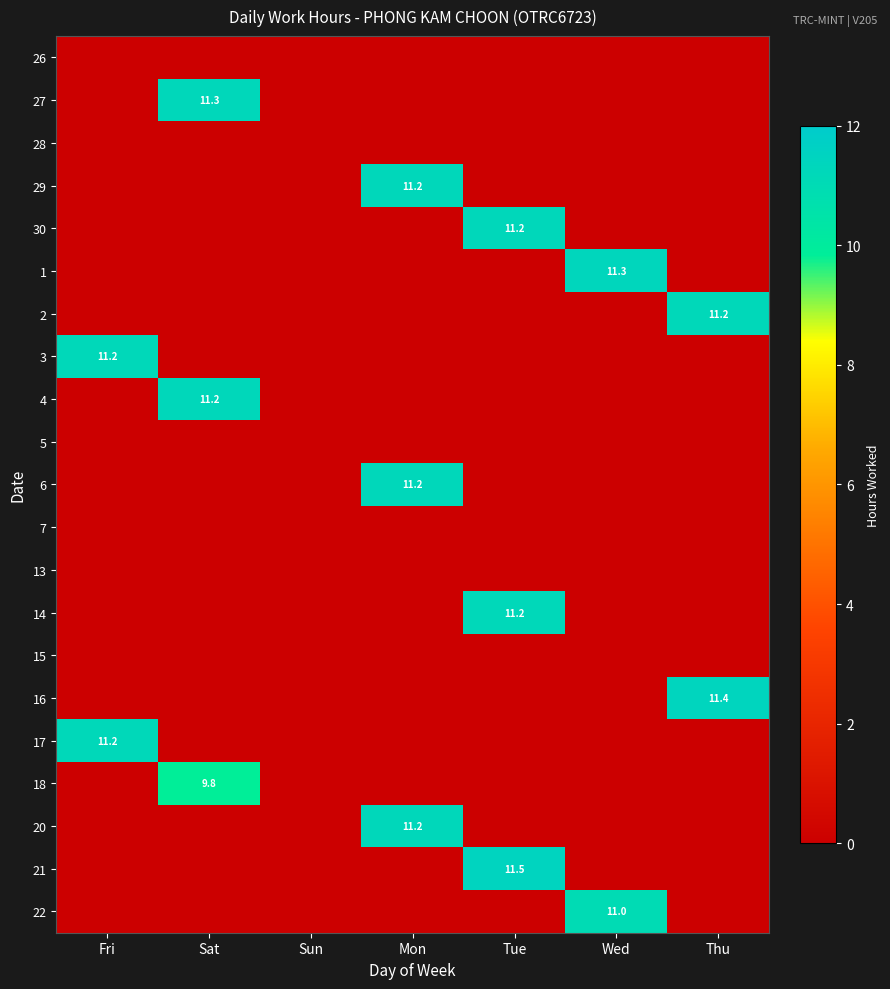

True or false: 22 has a value of 0.0 at Thu.

True